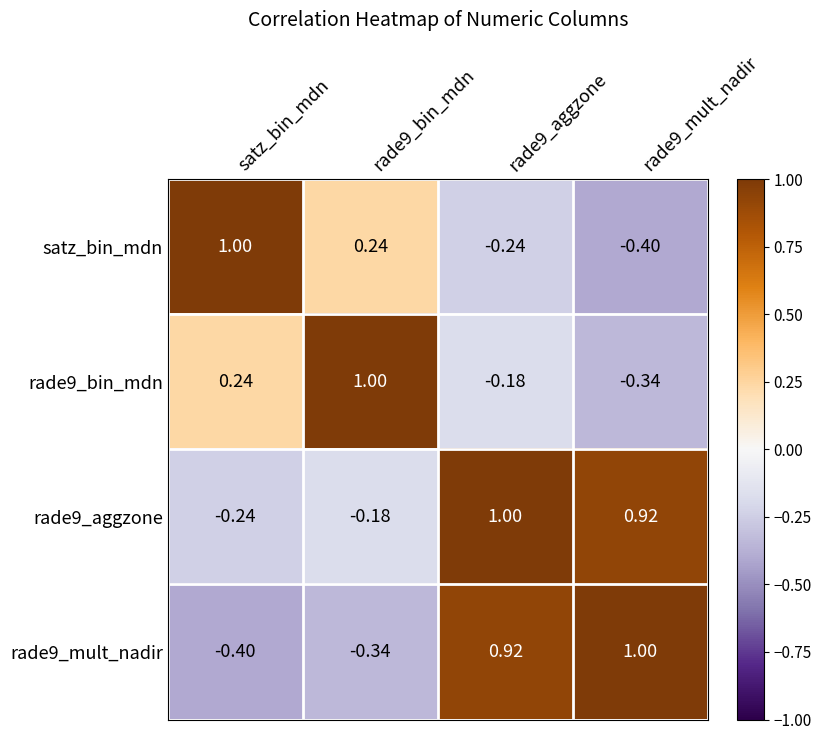

Where does the rade9_bin_mdn series first go above 0?

satz_bin_mdn